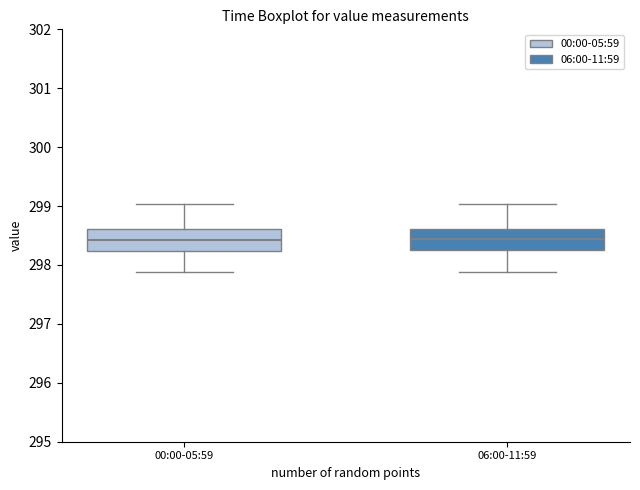

Reading left to right, read every box against the y-axis: the position of its median line, the range the box covers, and the ends of its whiskers. The values are not printed on the chart, so give them approximately, as read against the axis.

00:00-05:59: median 298.4, box 298.2 to 298.6, whiskers 297.9 to 299.0
06:00-11:59: median 298.4, box 298.2 to 298.6, whiskers 297.9 to 299.0